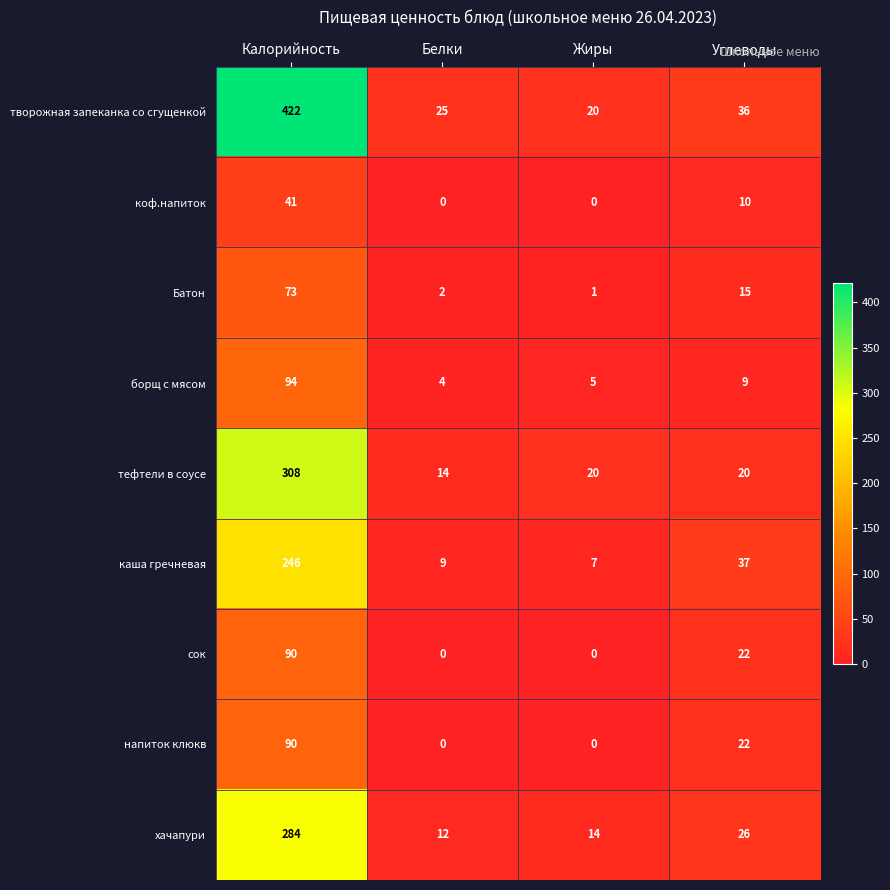

The value of борщ с мясом at Жиры is 9. True or false?

False